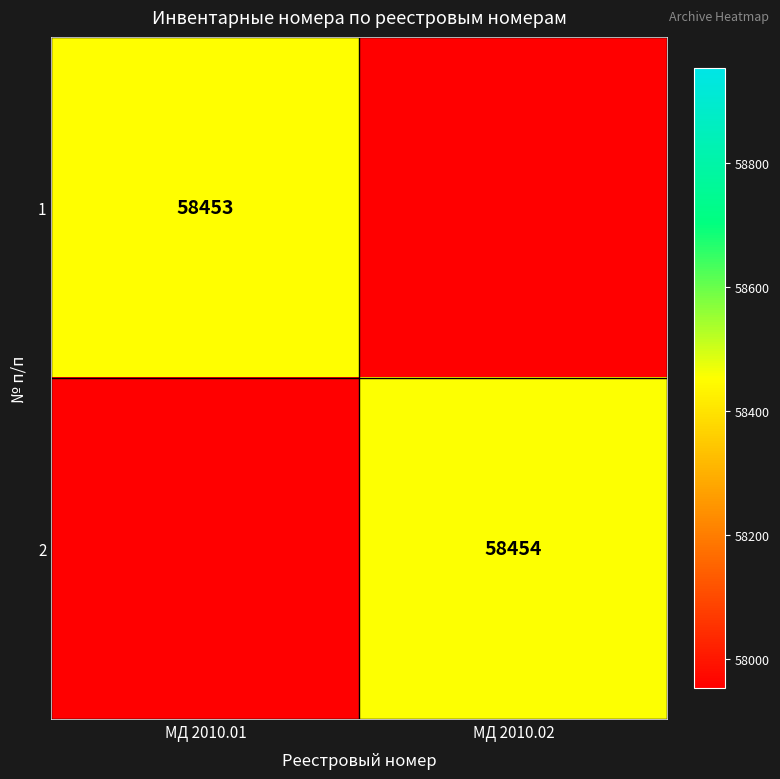

The value of 1 at МД 2010.01 is 58453. True or false?

True